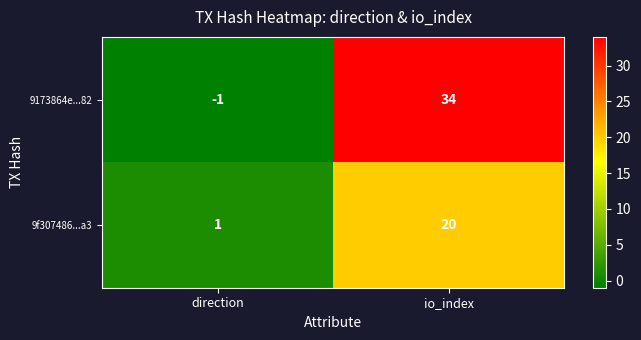

Which label corresponds to the largest value in the chart?

io_index